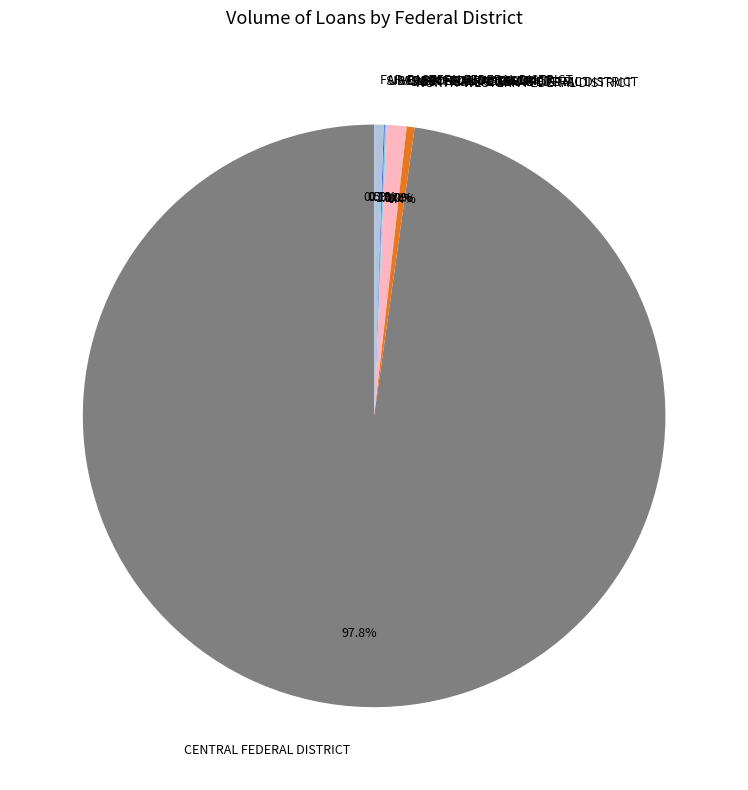

Does any single category account for the majority?

Yes